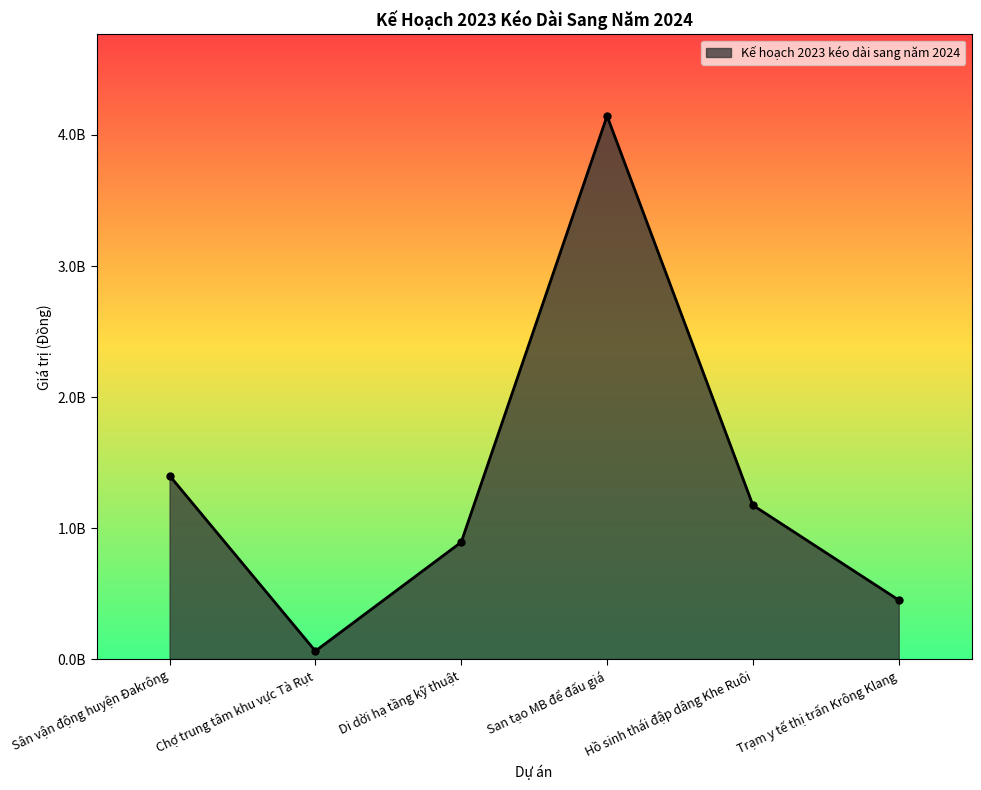

Rank the categories by value from highest to lowest.

San tạo MB để đấu giá, Sân vận động huyện Đakrông, Hồ sinh thái đập dâng Khe Ruôi, Di dời hạ tầng kỹ thuật, Trạm y tế thị trấn Krông Klang, Chợ trung tâm khu vực Tà Rụt